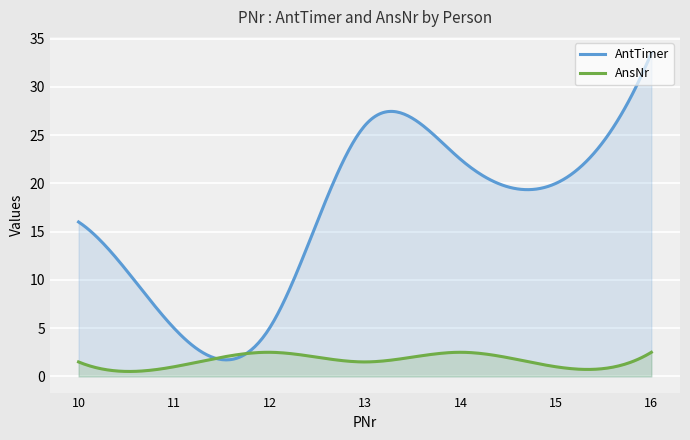

Which series has the largest total across all categories?

AntTimer